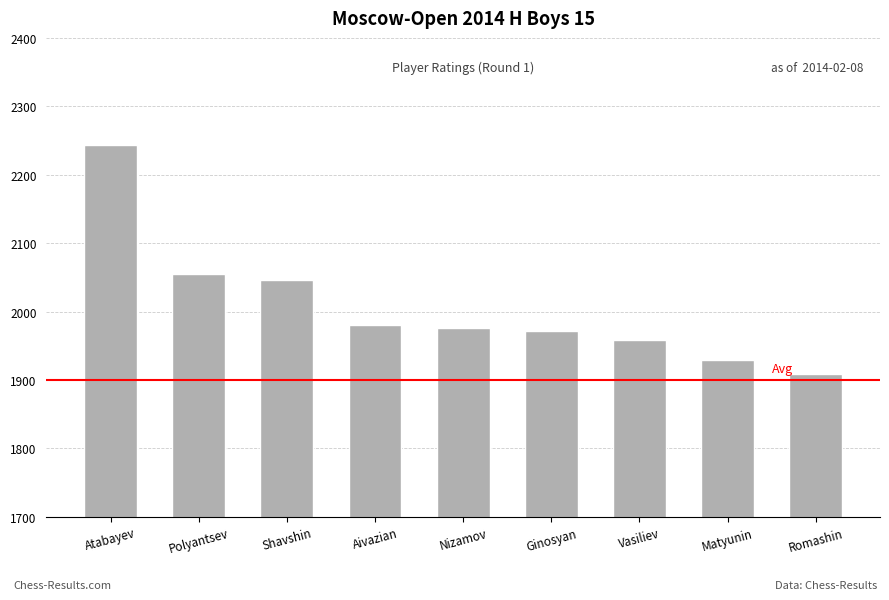

How many values are below 1976?

4